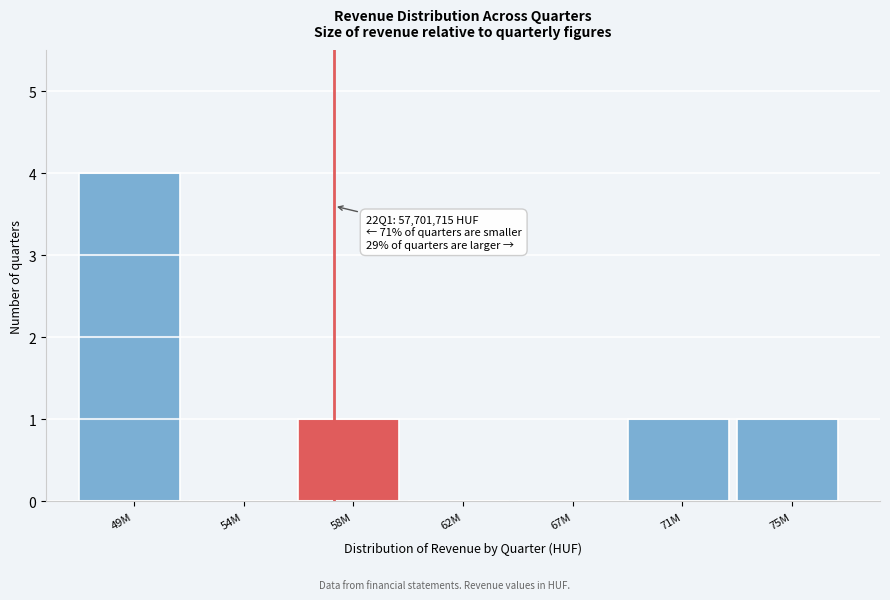

Reading right to left, list all the values displayed in this chart.

75M=1	71M=1	67M=0	62M=0	58M=1	54M=0	49M=4